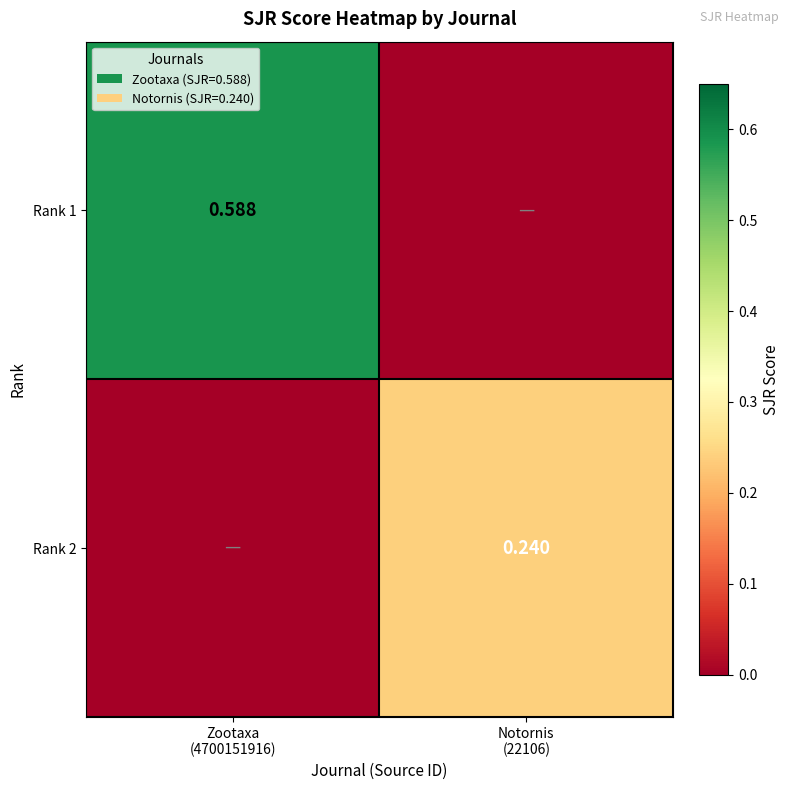

What is the difference between the maximum and minimum values in the Rank 1 series?

0.6